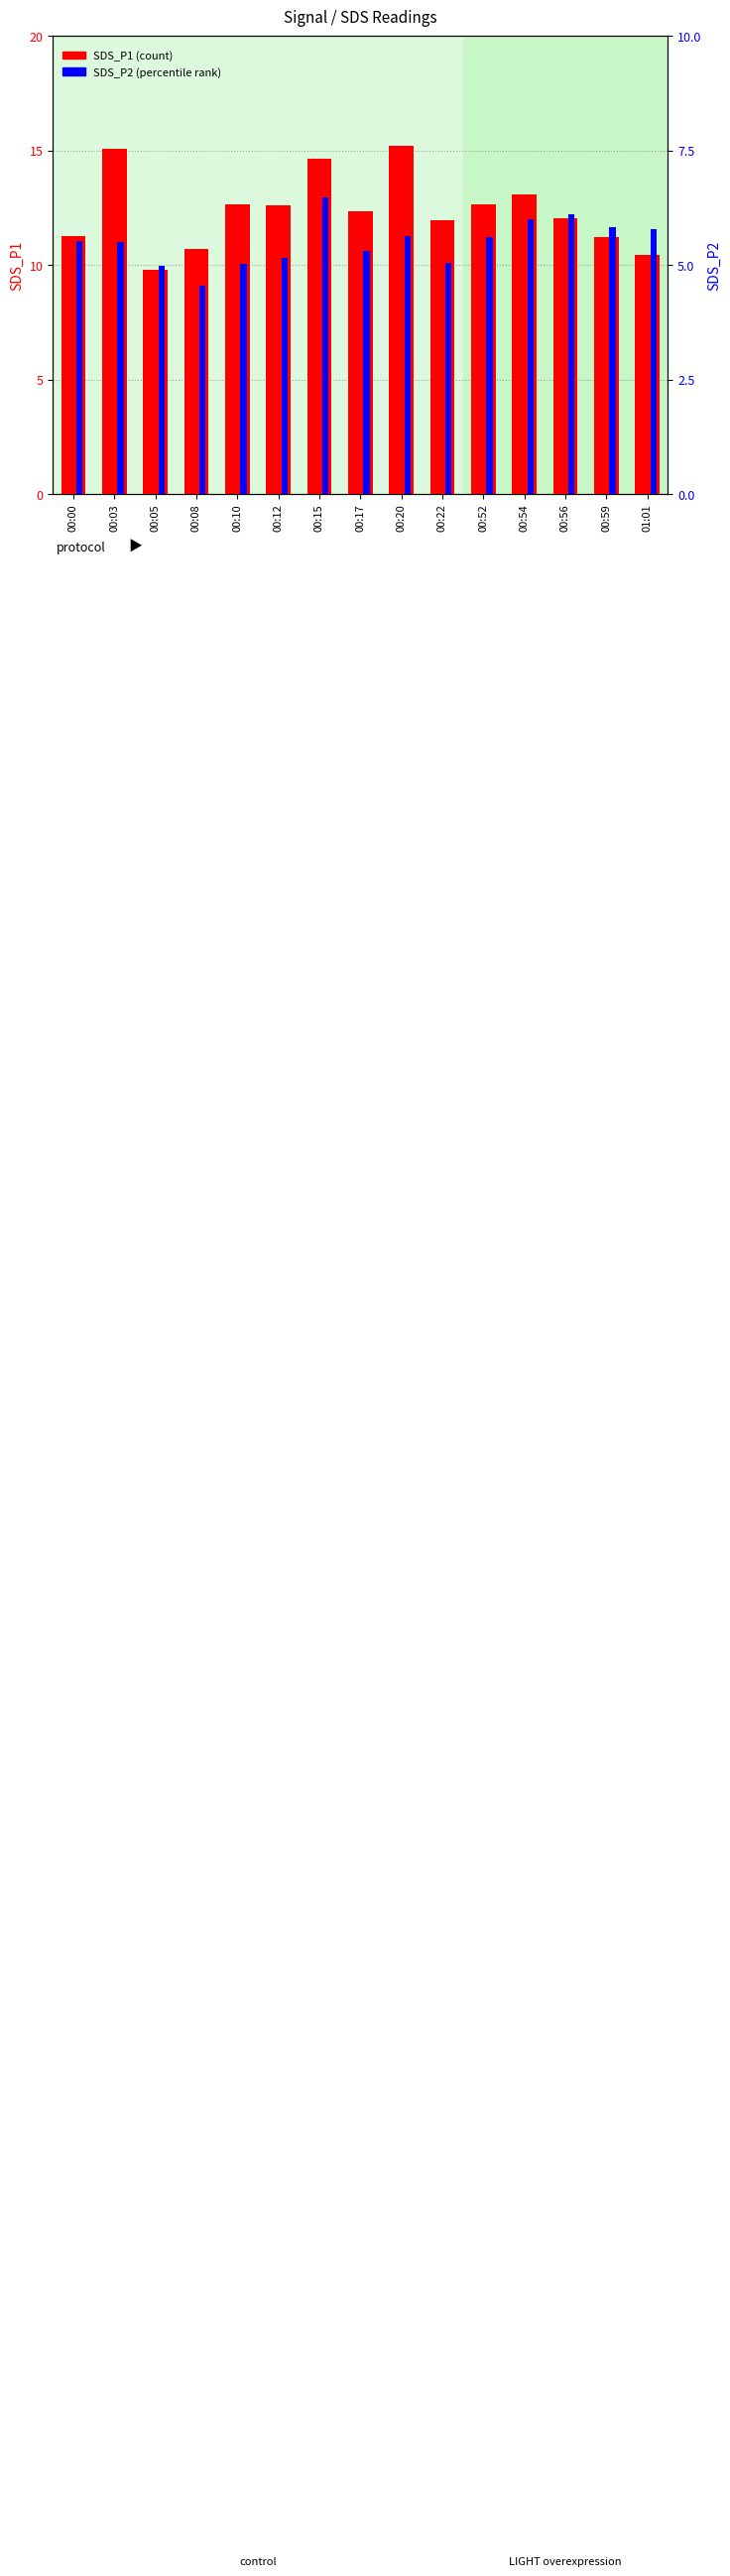

Reading left to right, extract all data points from this chart.

SDS_P1: 11.2	15.1	9.8	10.7	12.7	12.6	14.7	12.3	15.2	11.9	12.6	13.1	12.0	11.2	10.4
SDS_P2: 5.5	5.5	5.0	4.5	5.0	5.2	6.5	5.3	5.6	5.0	5.6	6.0	6.1	5.8	5.8